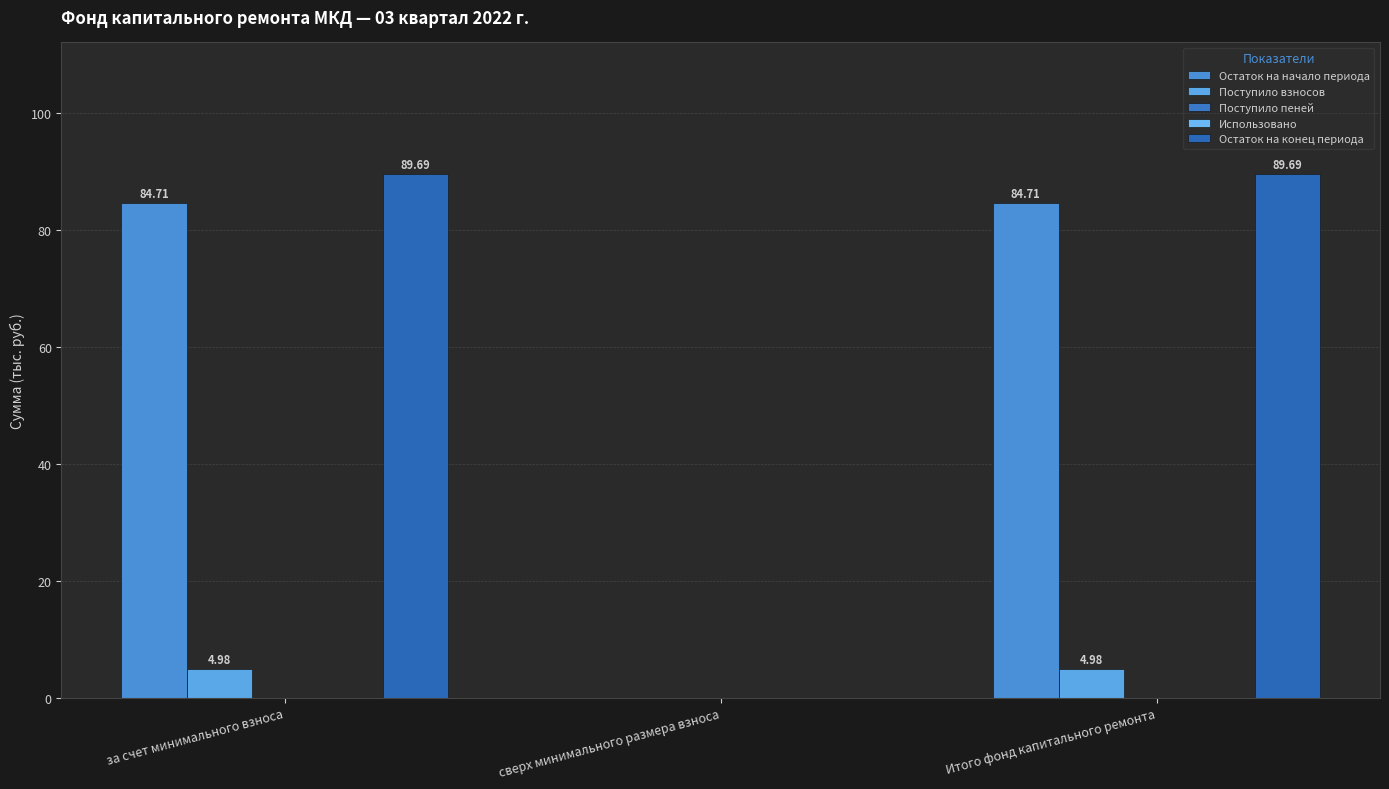

Which category has the highest value in the Поступило пеней series?

за счет минимального взноса